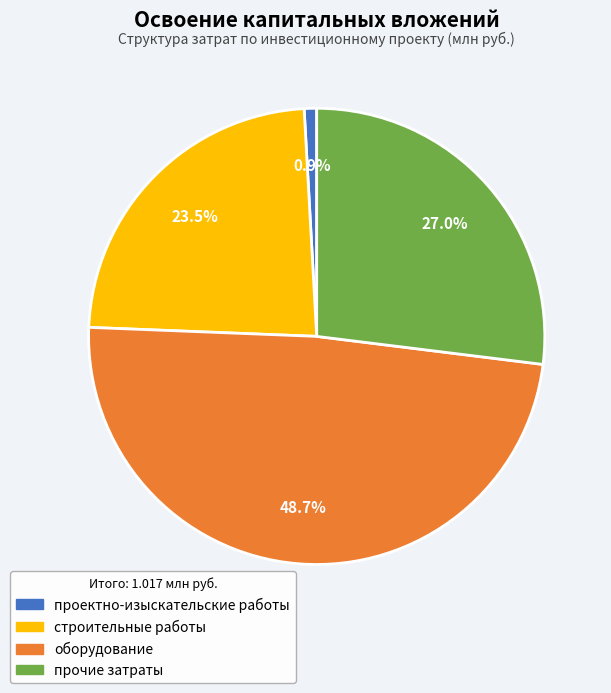

Rank the categories by value from lowest to highest.

проектно-изыскательские работы, строительные работы, прочие затраты, оборудование